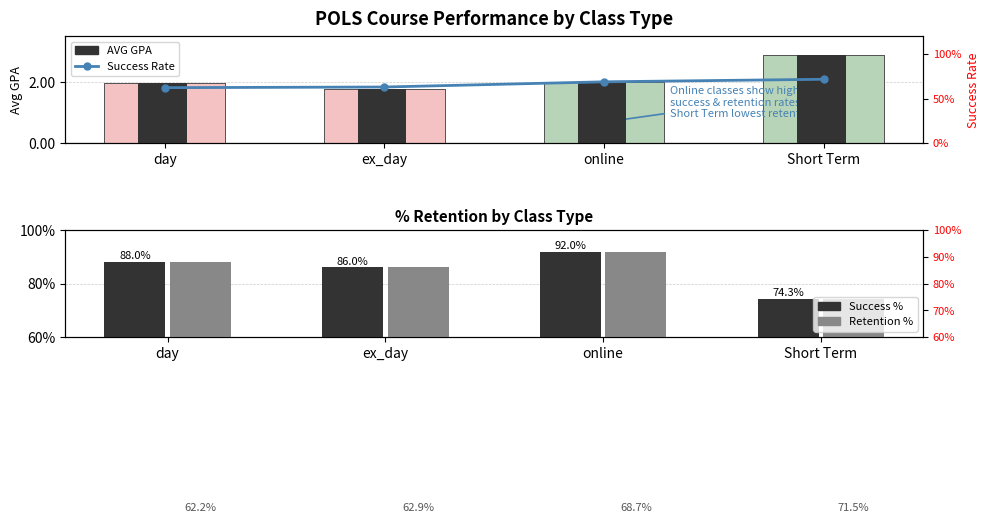

Which series has the largest total across all categories?

Retention %